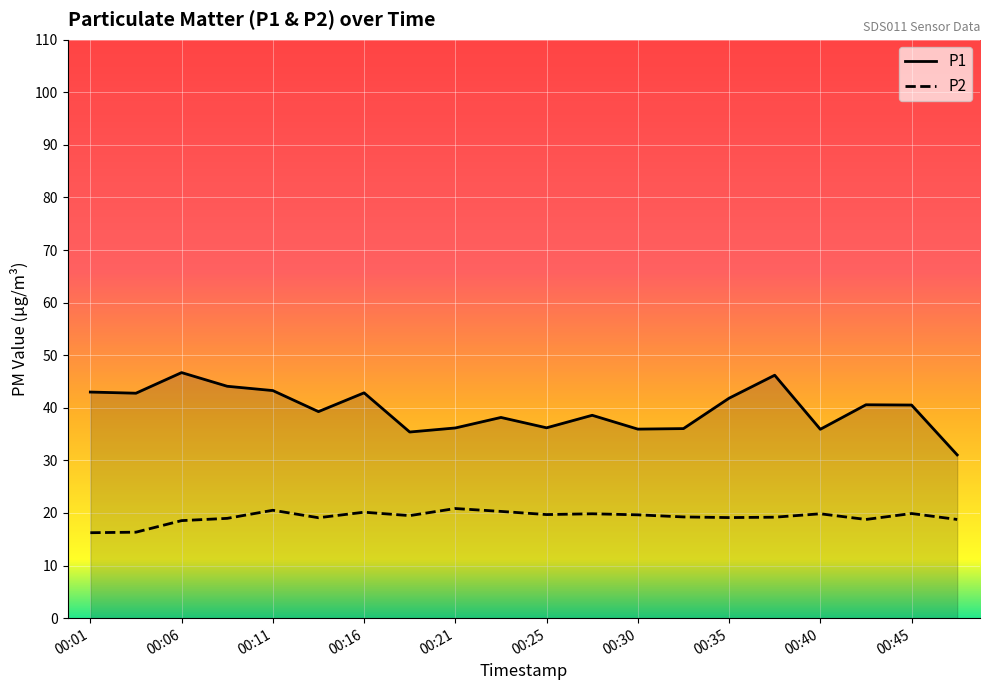

Does the chart have visible grid lines?

Yes